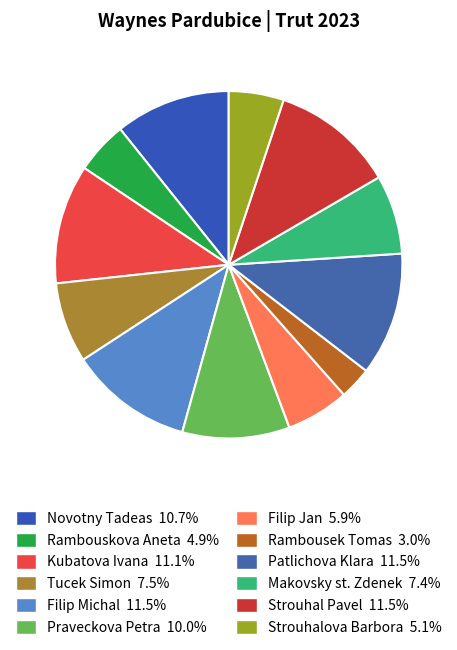

What percentage is the Filip Jan slice, to the nearest percent?

6%